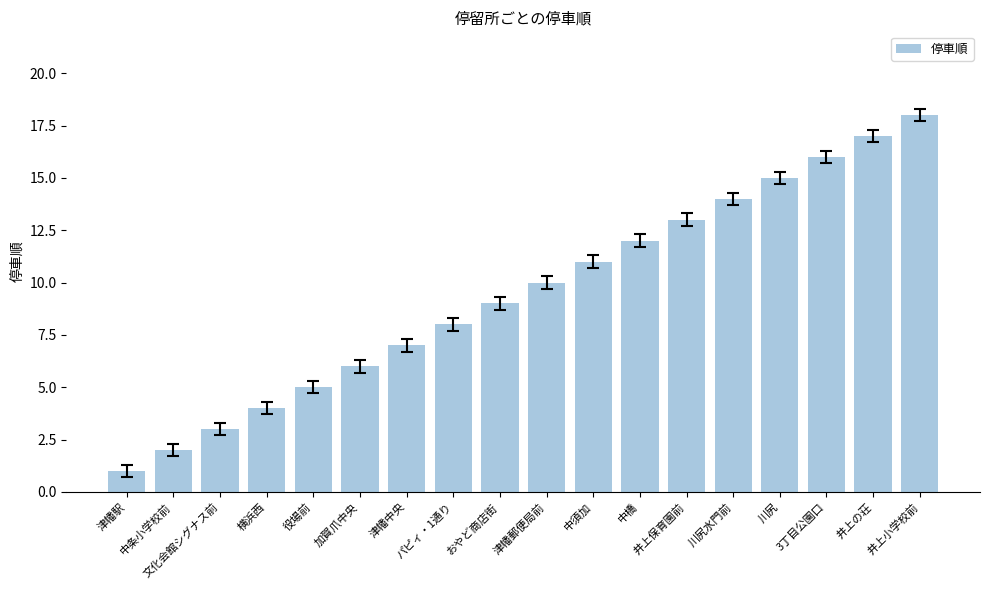

Rank the categories by value from highest to lowest.

井上小学校前, 井上の荘, 3丁目公園口, 川尻, 川尻水門前, 井上保育園前, 中橋, 中須加, 津幡郵便局前, おやど商店街, パピィ・1通り, 津幡中央, 加賀爪中央, 役場前, 横浜西, 文化会館シグナス前, 中条小学校前, 津幡駅